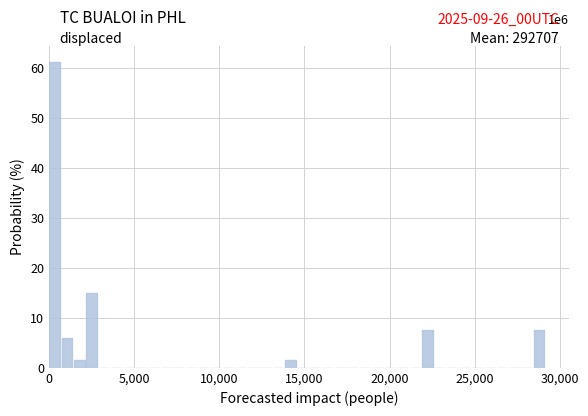

Read against the x-axis, roughly where is the centre of the tallest bar?

500